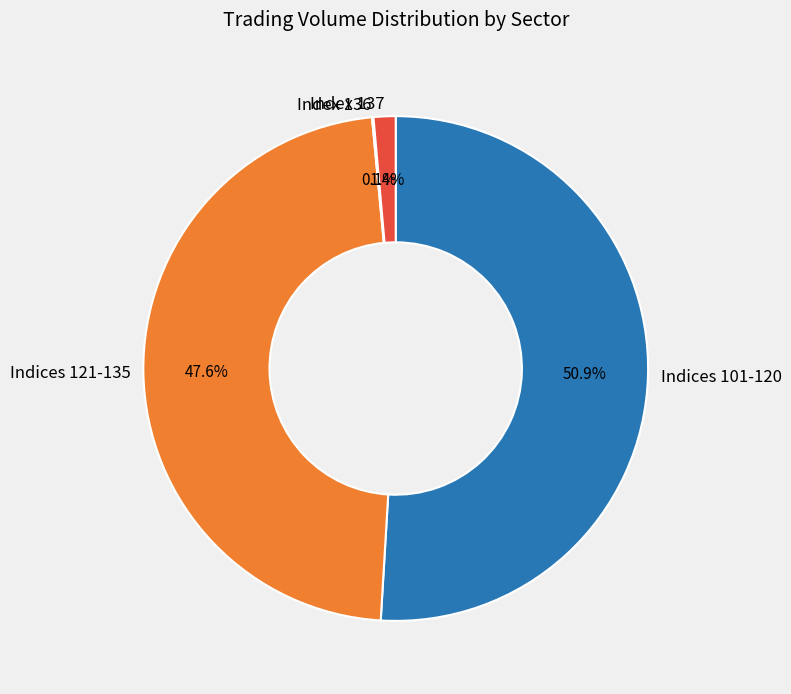

Combined, do Indices 121-135 and Index 137 account for over 50%?

No